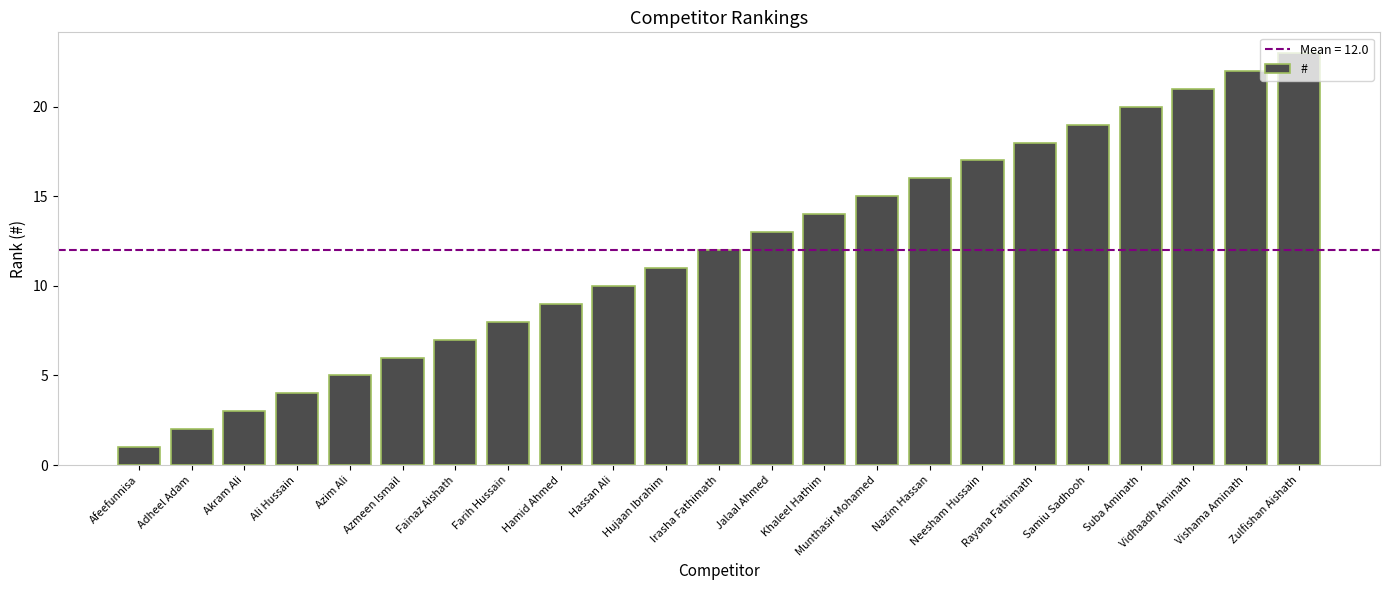

Where is the data nearest to the value 12?

Irasha Fathimath